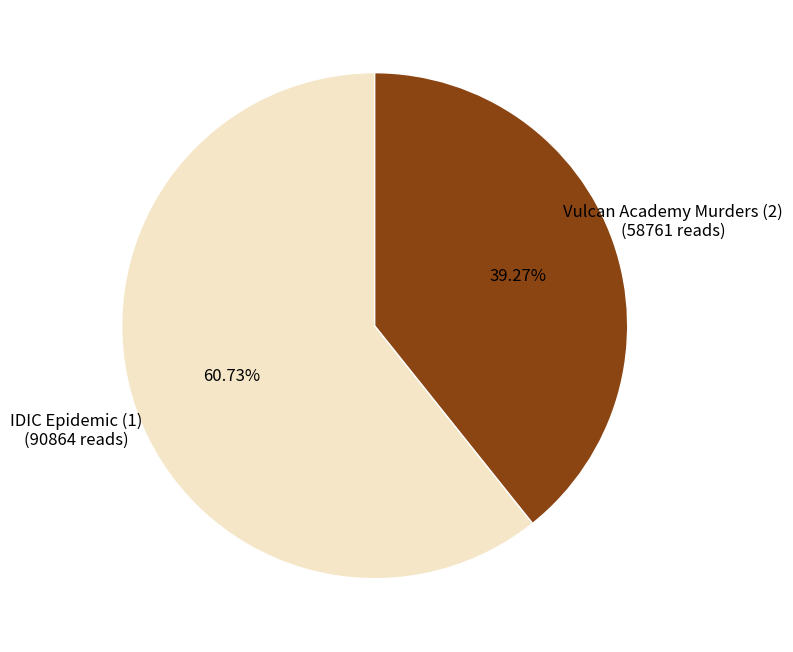

Count the number of slices in the pie.

2